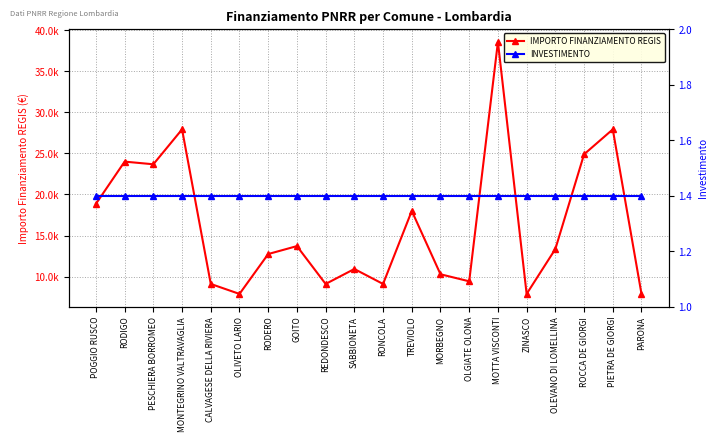

What is the sum of all IMPORTO FINANZIAMENTO REGIS values?

325254.0